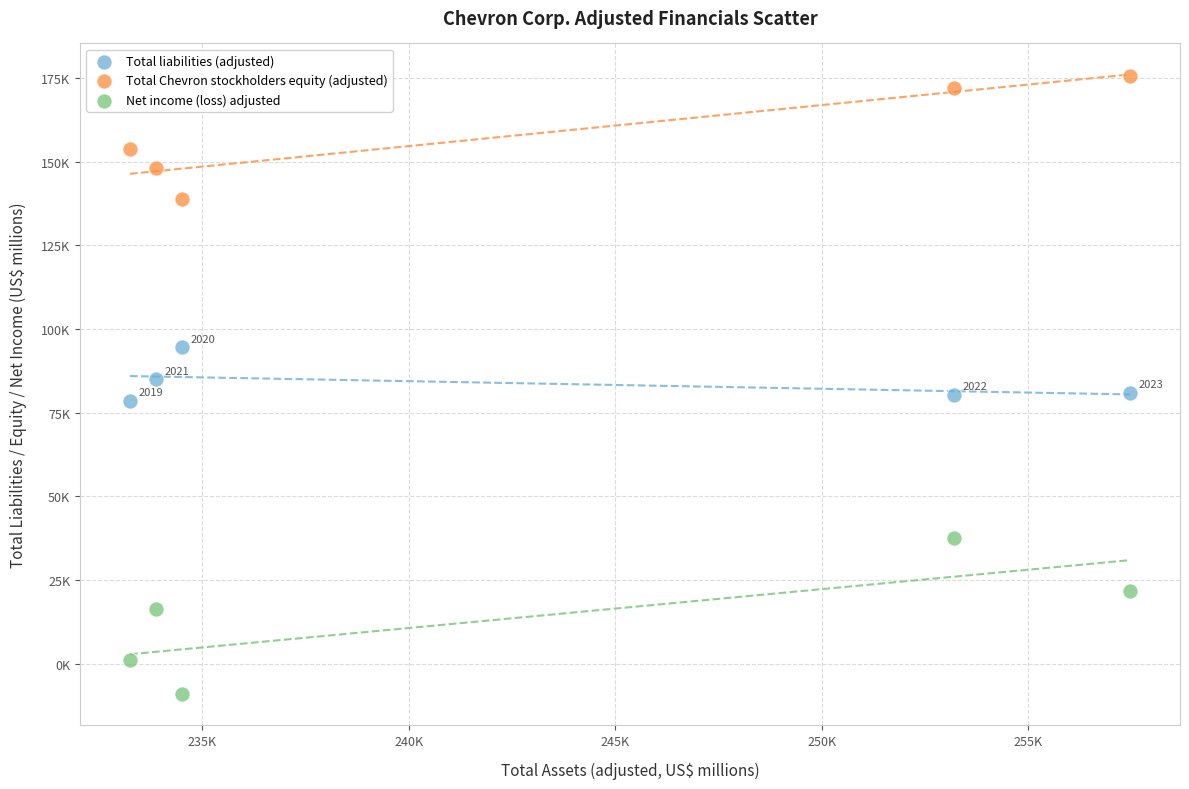

What are all the series names shown in the legend?

Total liabilities (adjusted), Total Chevron stockholders equity (adjusted), Net income (loss) adjusted